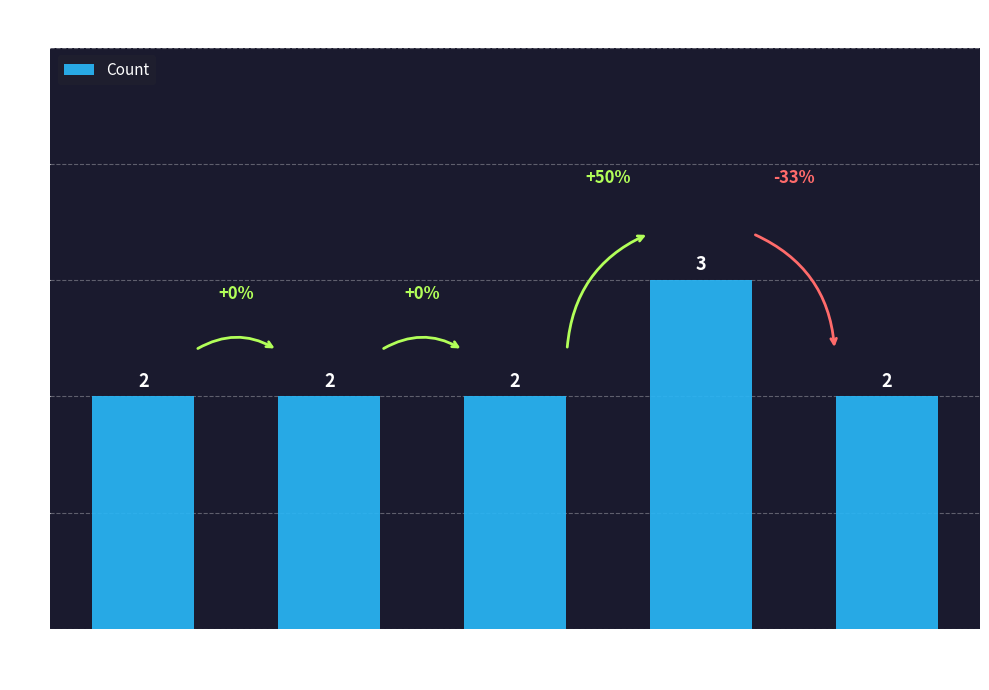

What value does the data have at 4?

3